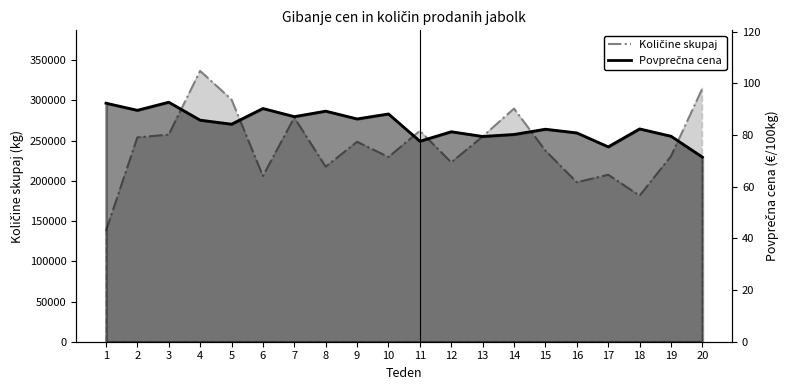

Which has a higher value, 6 or 11?

11